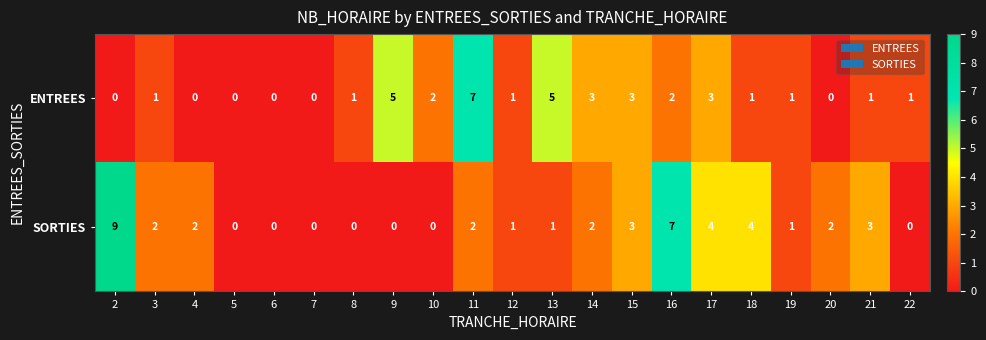

How many SORTIES values are between 0 and 3?

17